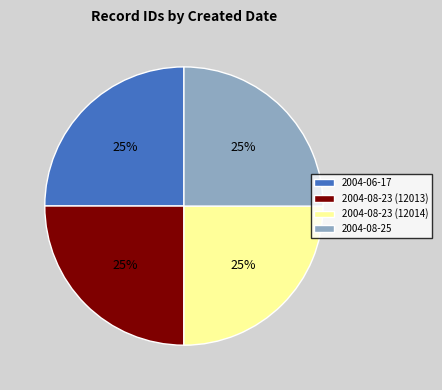

Does 2004-06-17 represent more than half of the total?

No